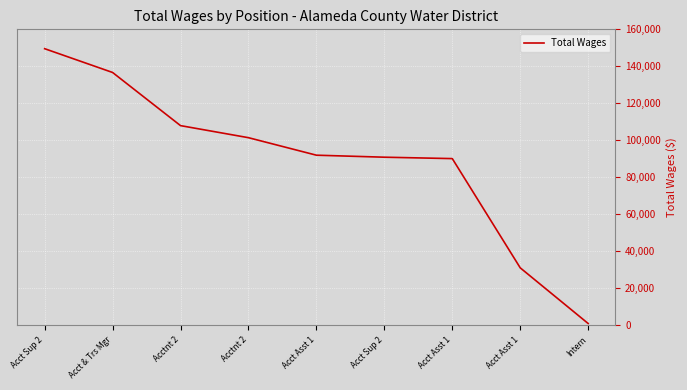

How many lines are shown in the chart?

1